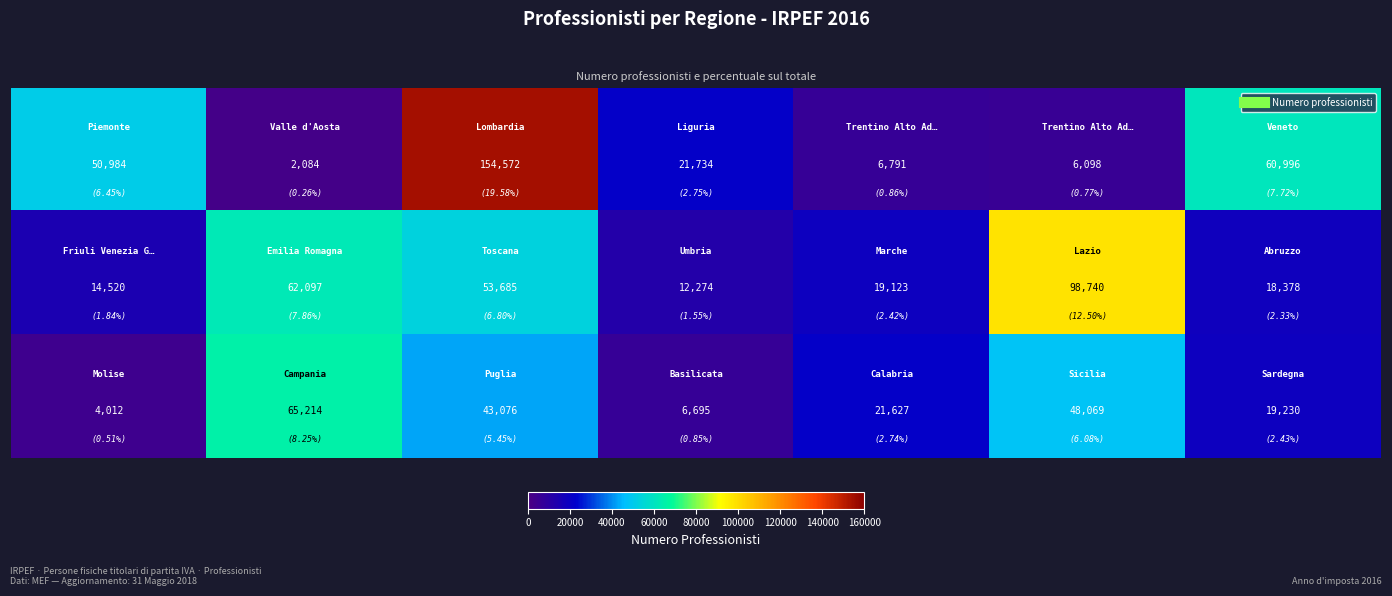

What is the maximum value shown in the chart?

154572